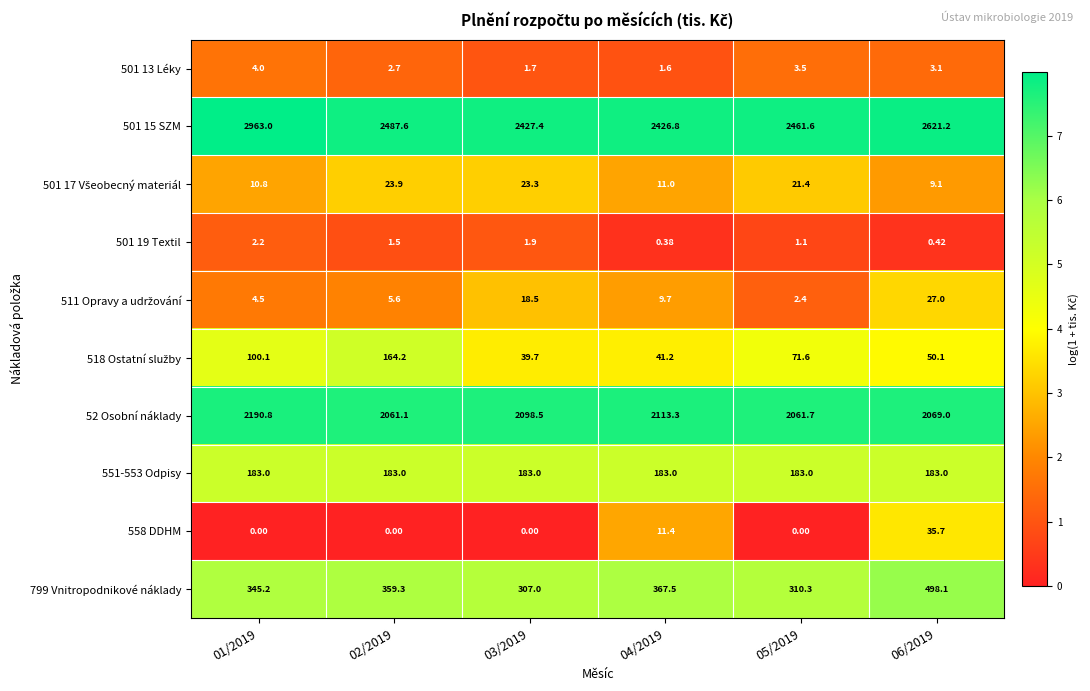

At which category does the chart reach its peak across all series?

01/2019